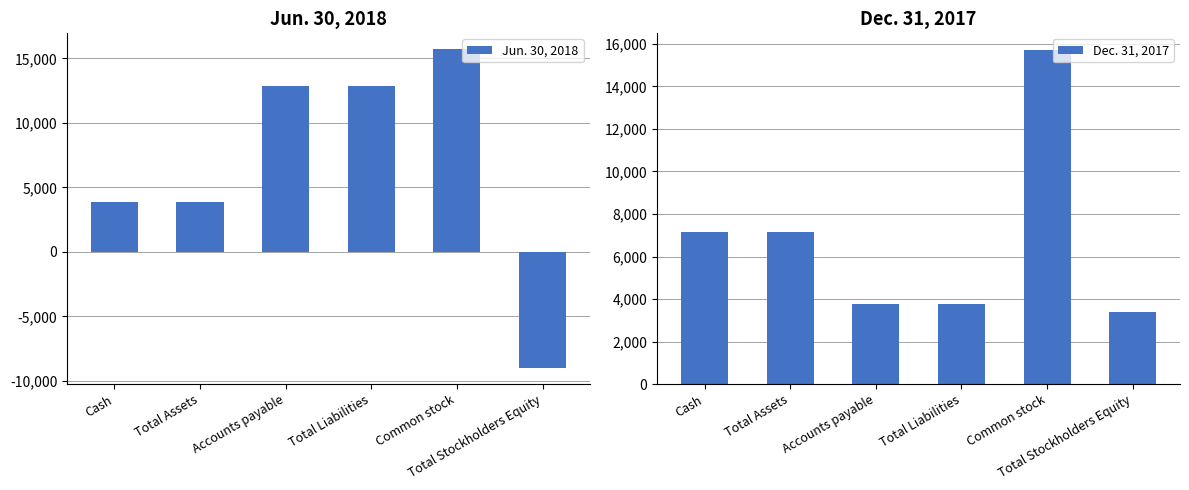

Between Accounts payable and Common stock, which series saw the biggest shift?

Dec. 31, 2017